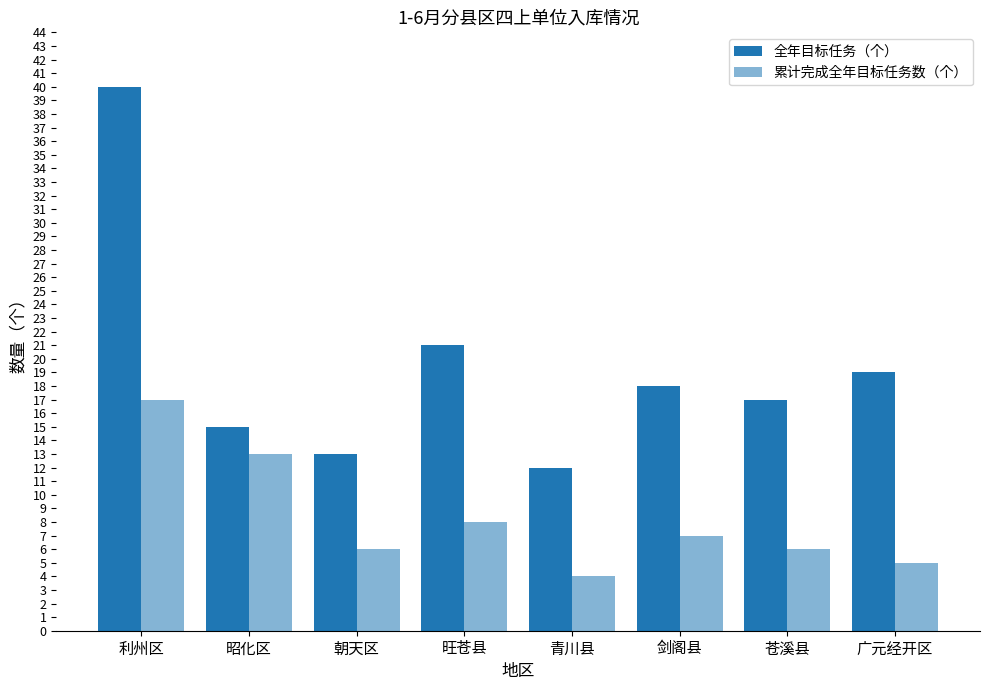

Which series has the largest total across all categories?

全年目标任务（个）